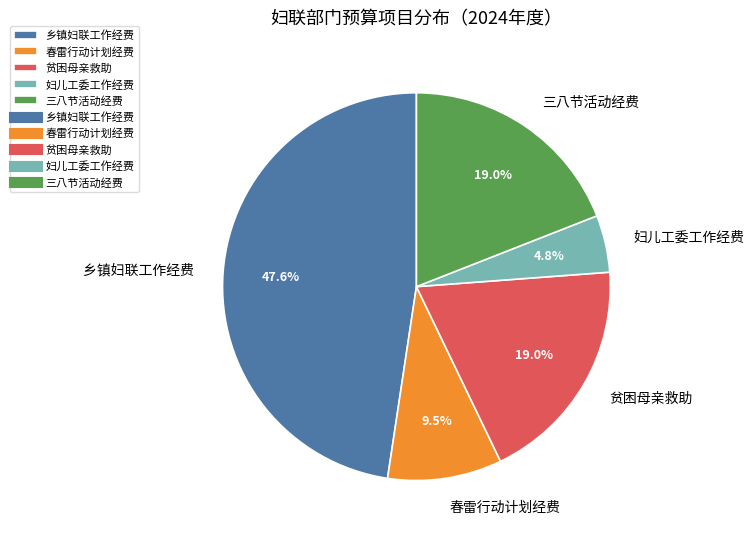

Between 三八节活动经费 and 乡镇妇联工作经费, which is larger?

乡镇妇联工作经费